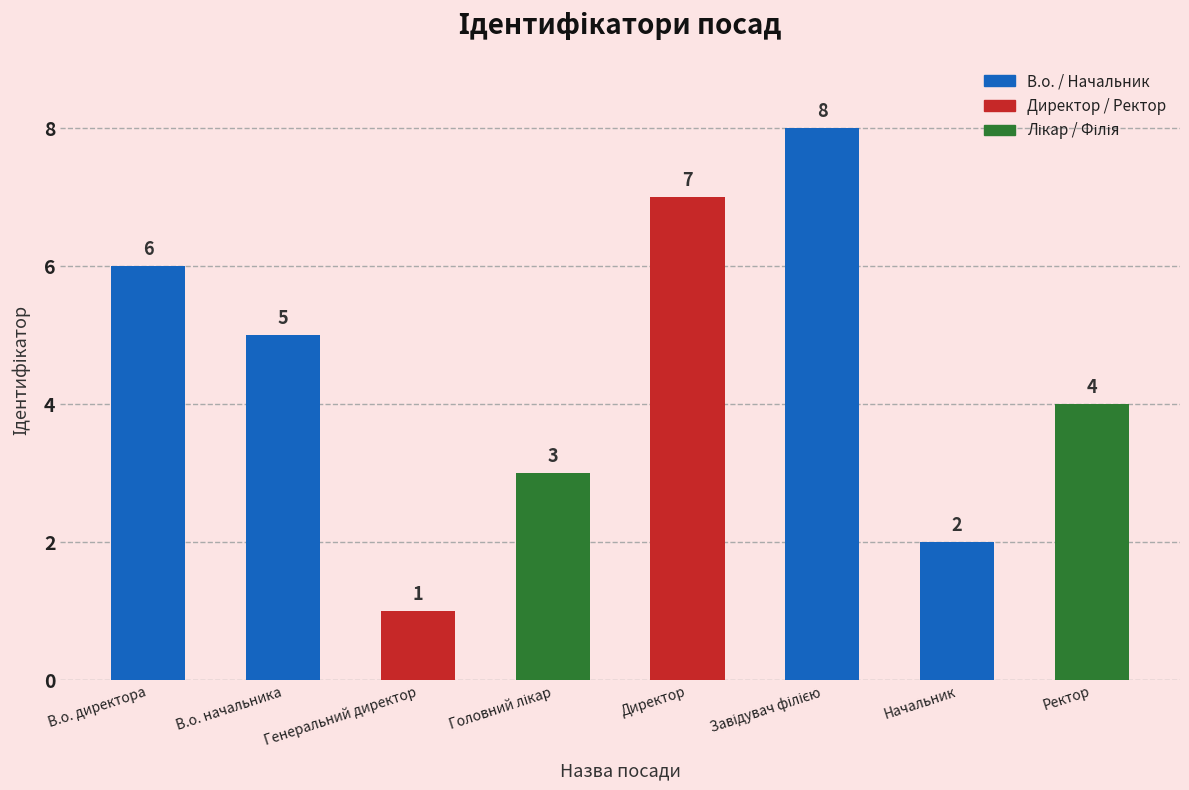

What is the change in value from Директор to Ректор?

-3